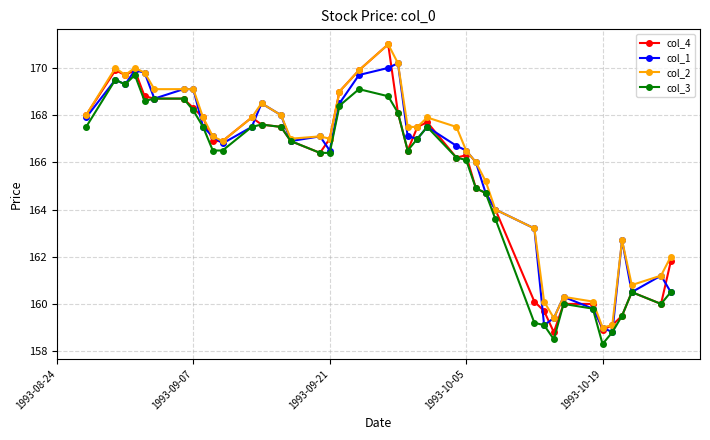

True or false: col_4 has more than 2 interior local peaks.

True